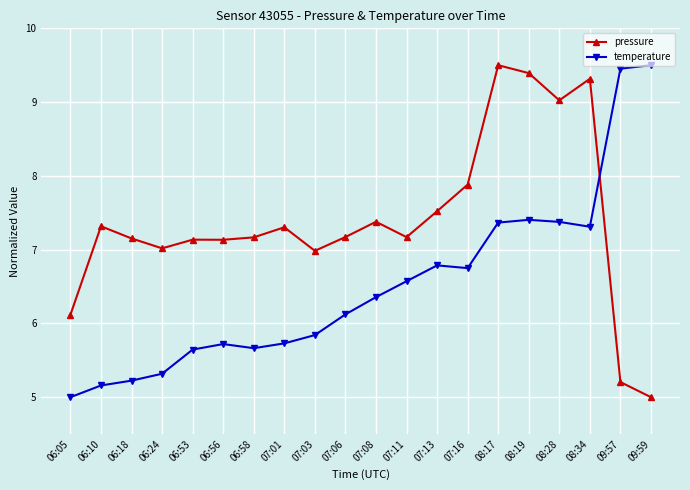

List the series in order of their overall mean, highest first.

pressure, temperature